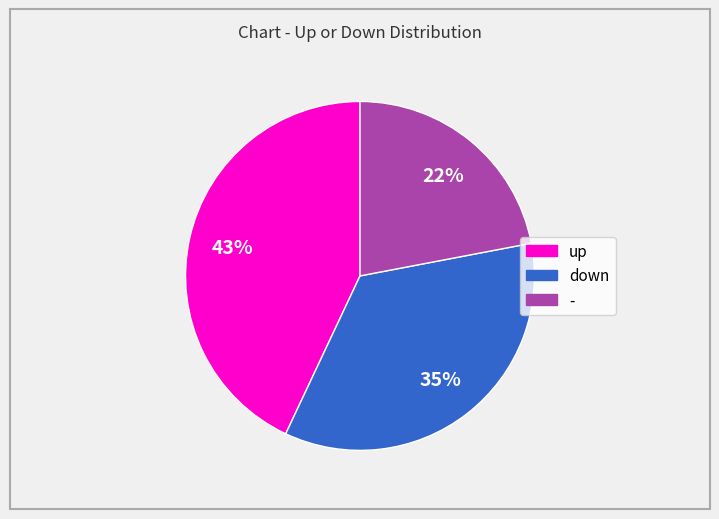

To the nearest percent, what is the combined percentage of - and up?

65%